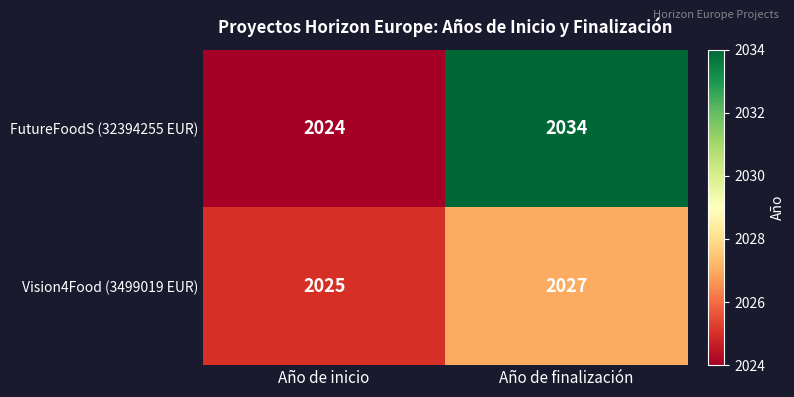

Rank the series by their maximum value, from highest to lowest.

FutureFoodS (32394255 EUR), Vision4Food (3499019 EUR)